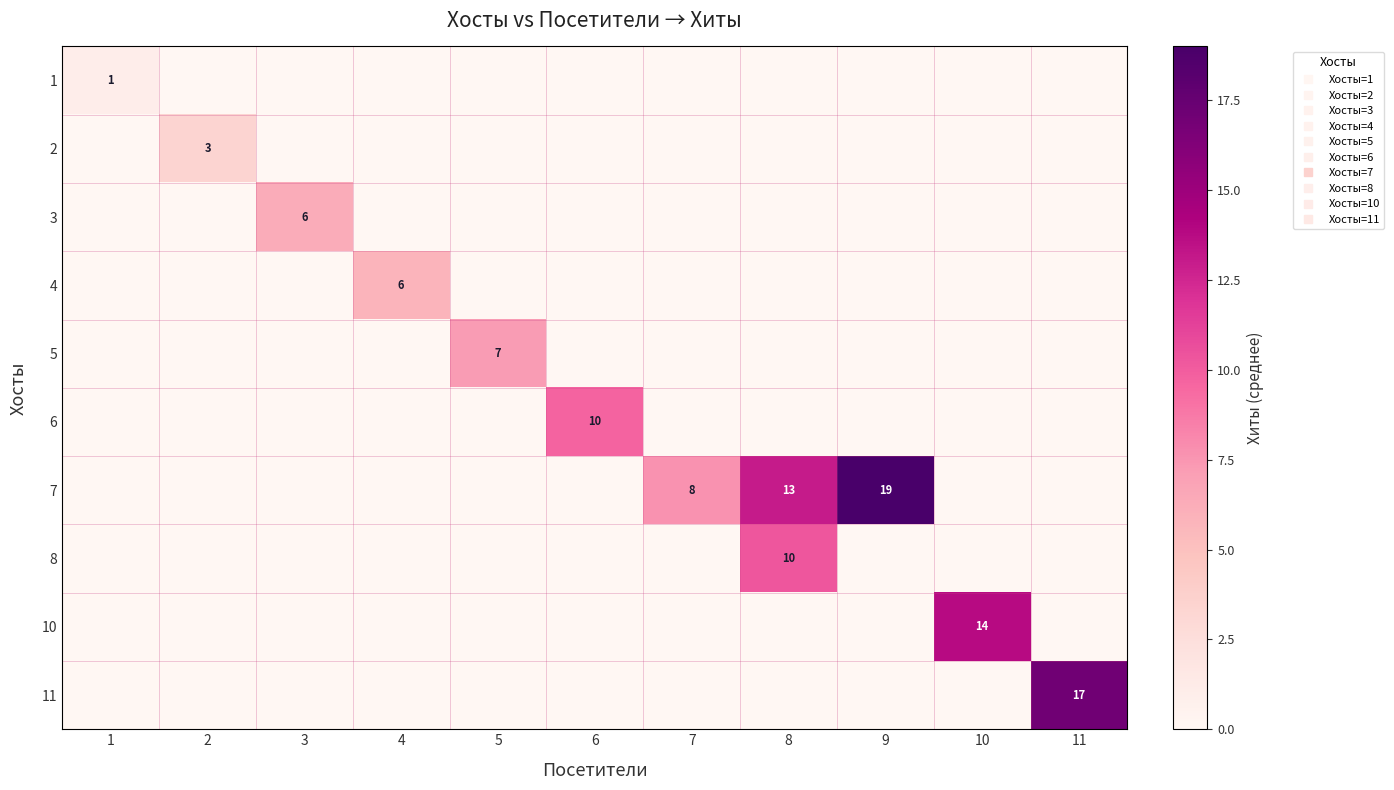

Is it true that 5 equals -3.5 at 3?

False